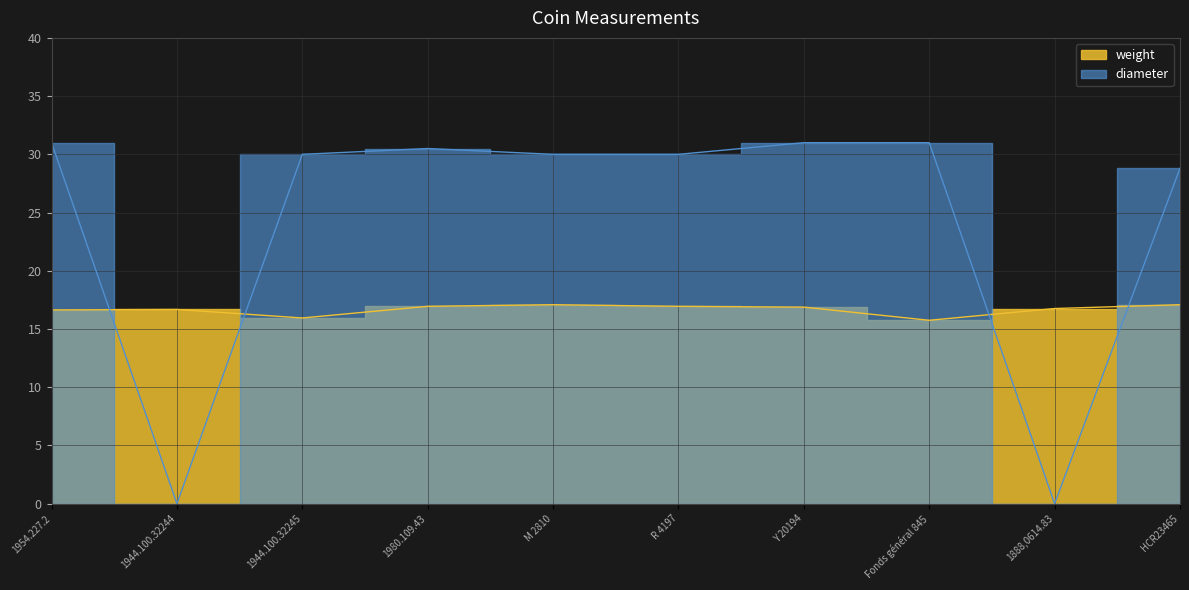

Reading left to right, transcribe all the data shown in this chart.

weight: 16.6	16.7	15.9	16.9	17.1	16.9	16.9	15.8	16.8	17.1
diameter: 31.0	0.0	30.0	30.5	30.0	30.0	31.0	31.0	0.0	28.8